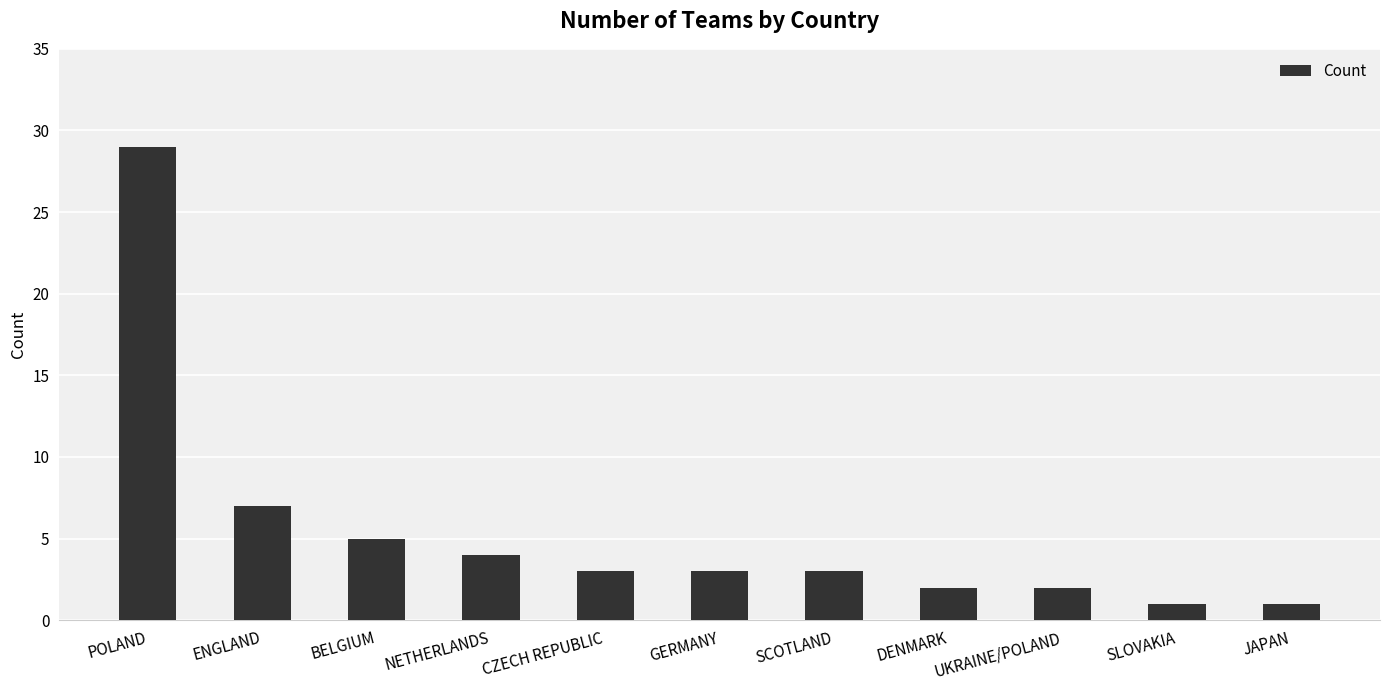

What is the average value?

5